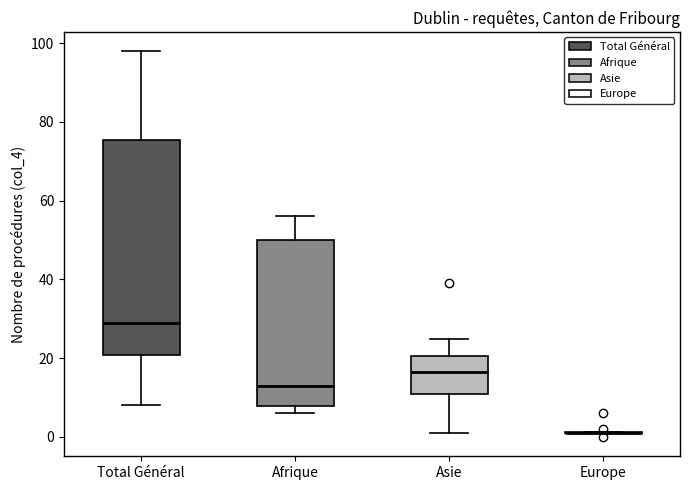

Comparing the boxes themselves (not the whiskers), which one is the tallest?

Total Général